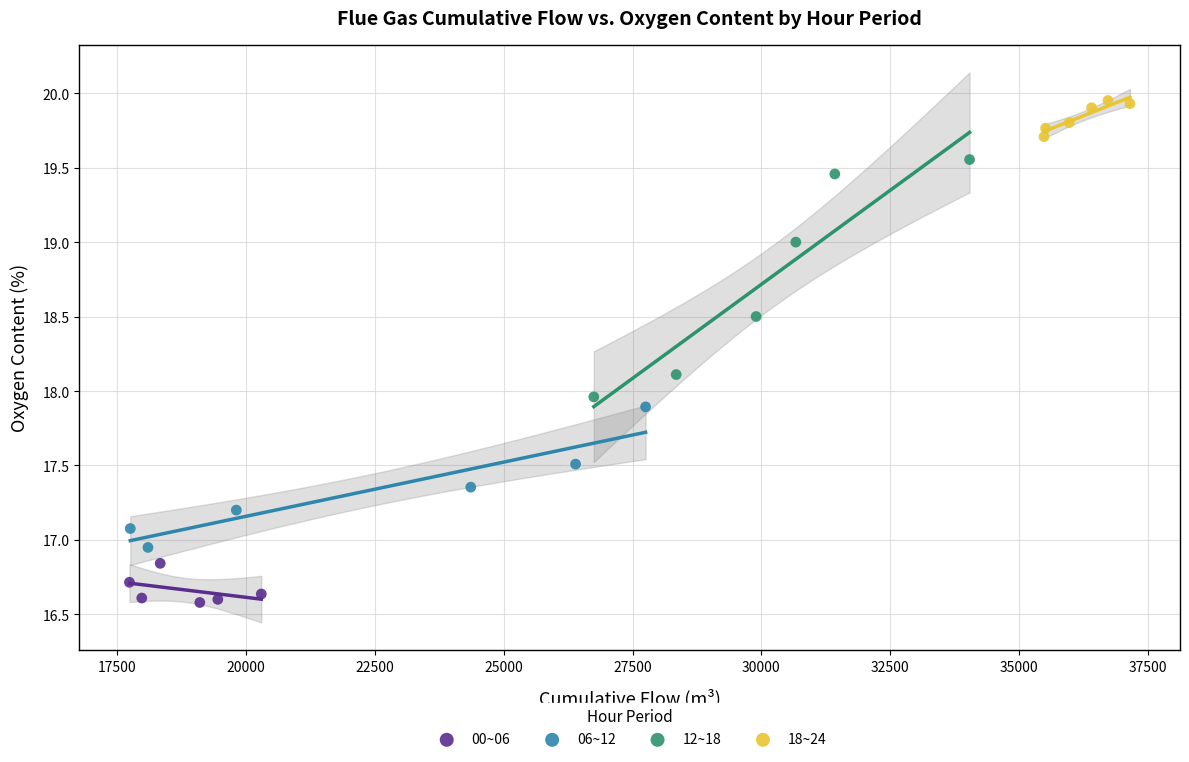

Which series contains the highest Y value?

18~24